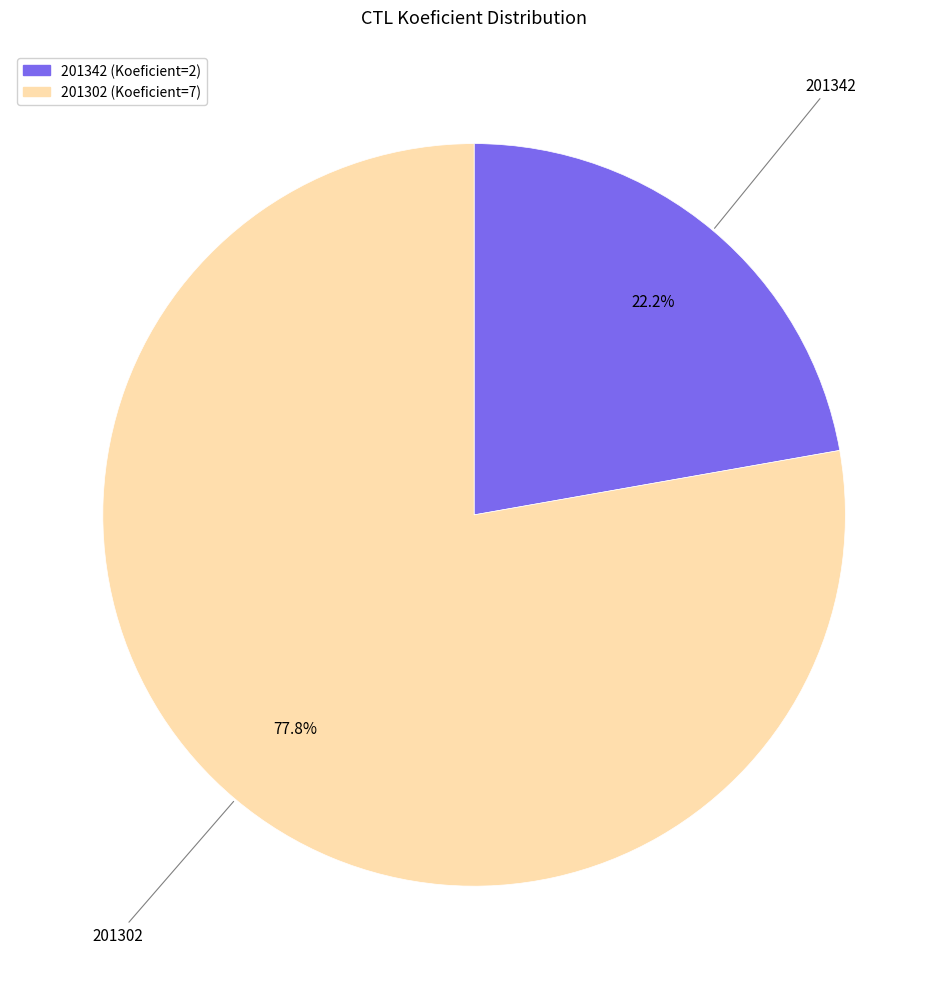

Rank the categories by value from lowest to highest.

201342, 201302